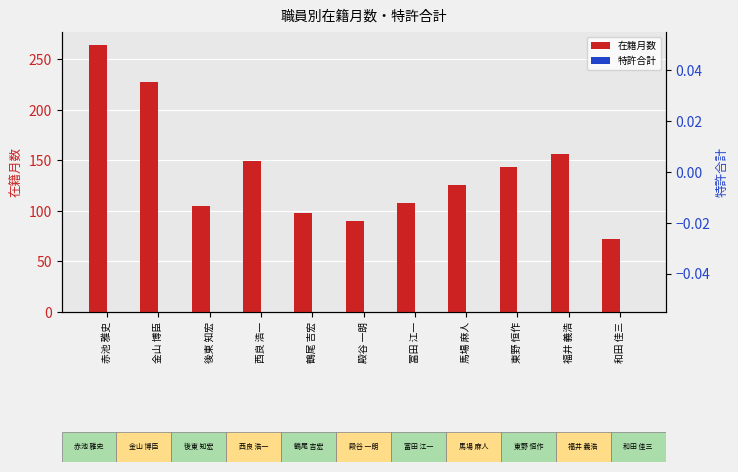

At which label does 特許合計 reach its peak?

赤池 雅史